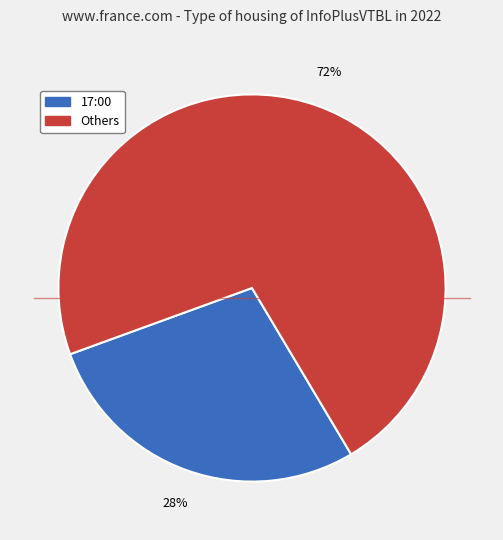

Does any single category account for the majority?

Yes